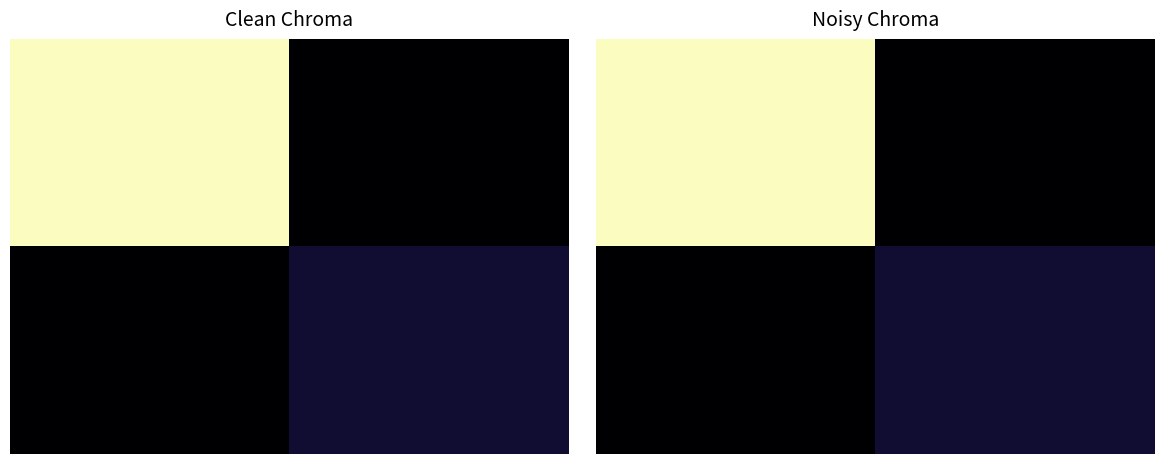

What is the greatest value displayed?

119